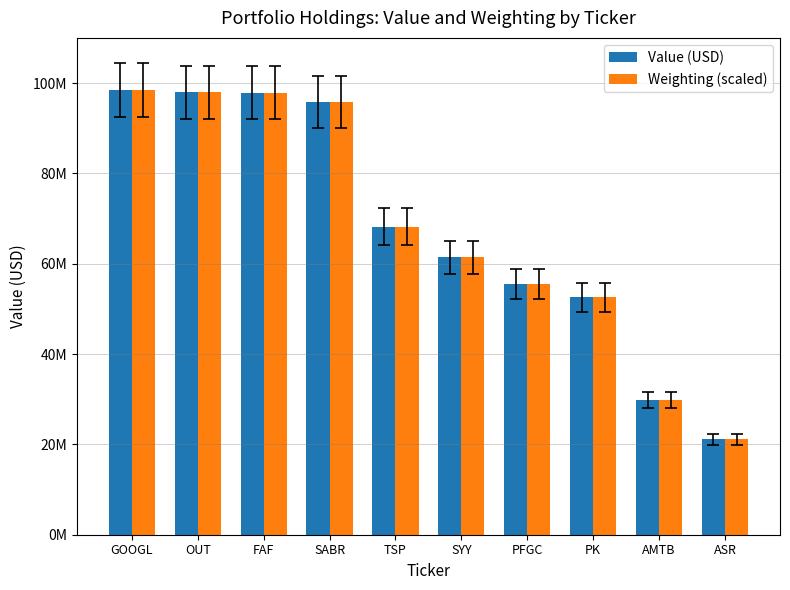

Are the bars horizontal?

No